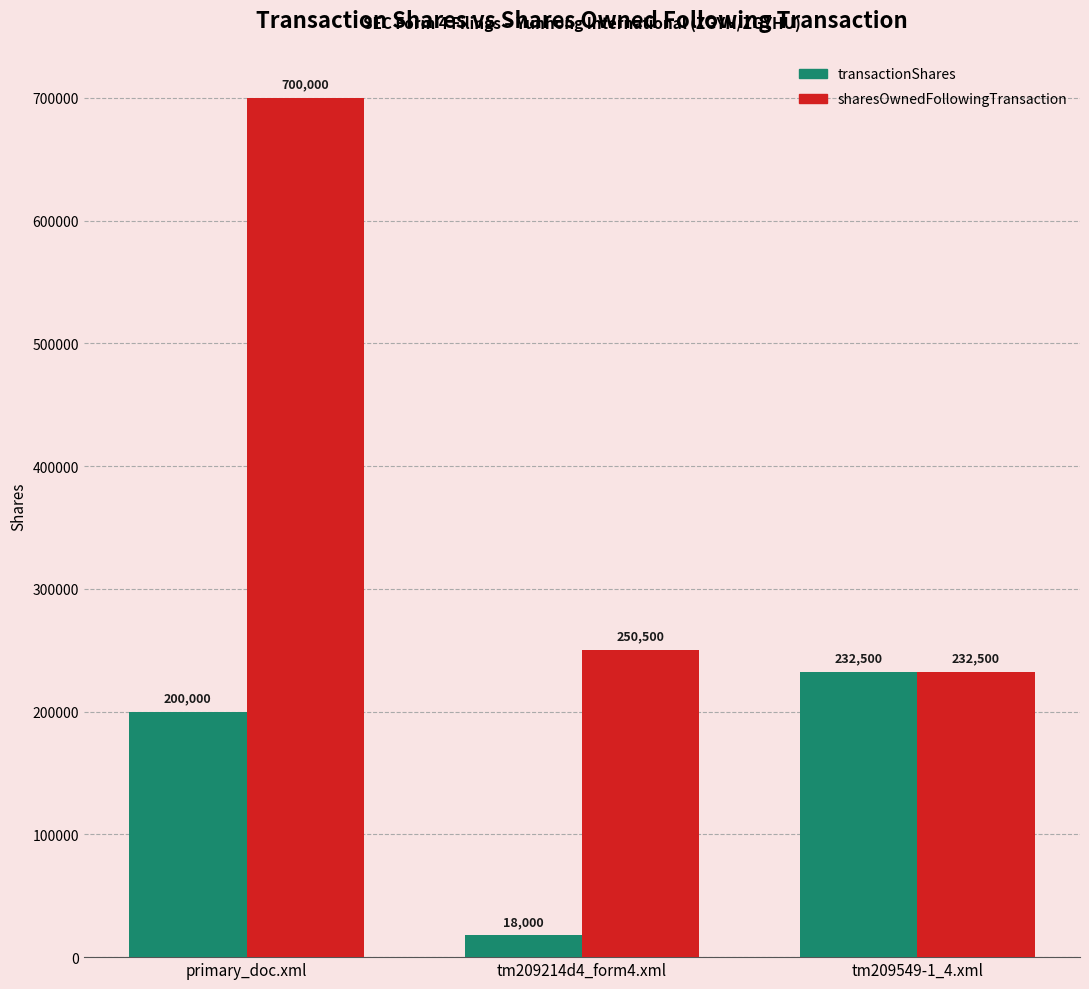

What is the label of the 2nd bar from the right?

tm209214d4_form4.xml